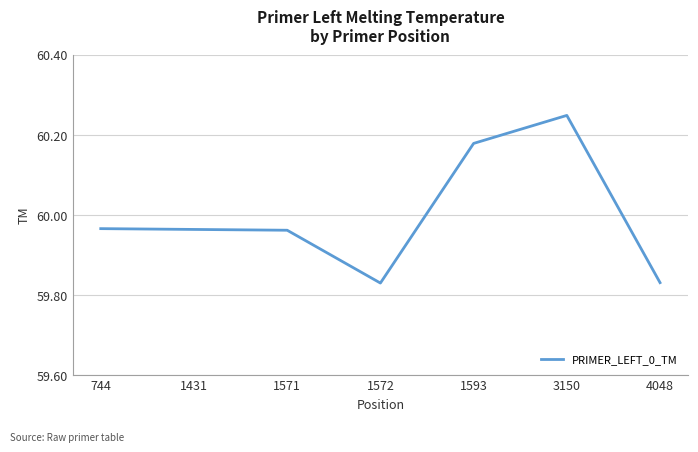

What is the difference between the values at 3150 and 4048?

0.4